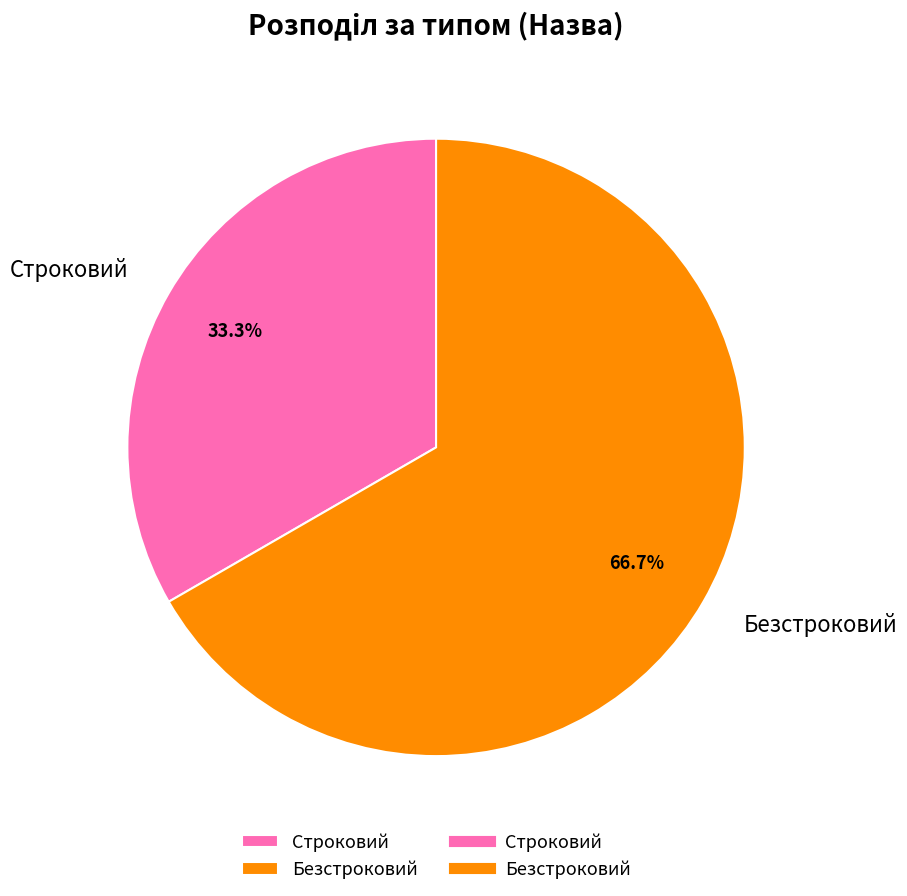

To the nearest percent, what portion does Строковий represent?

33%